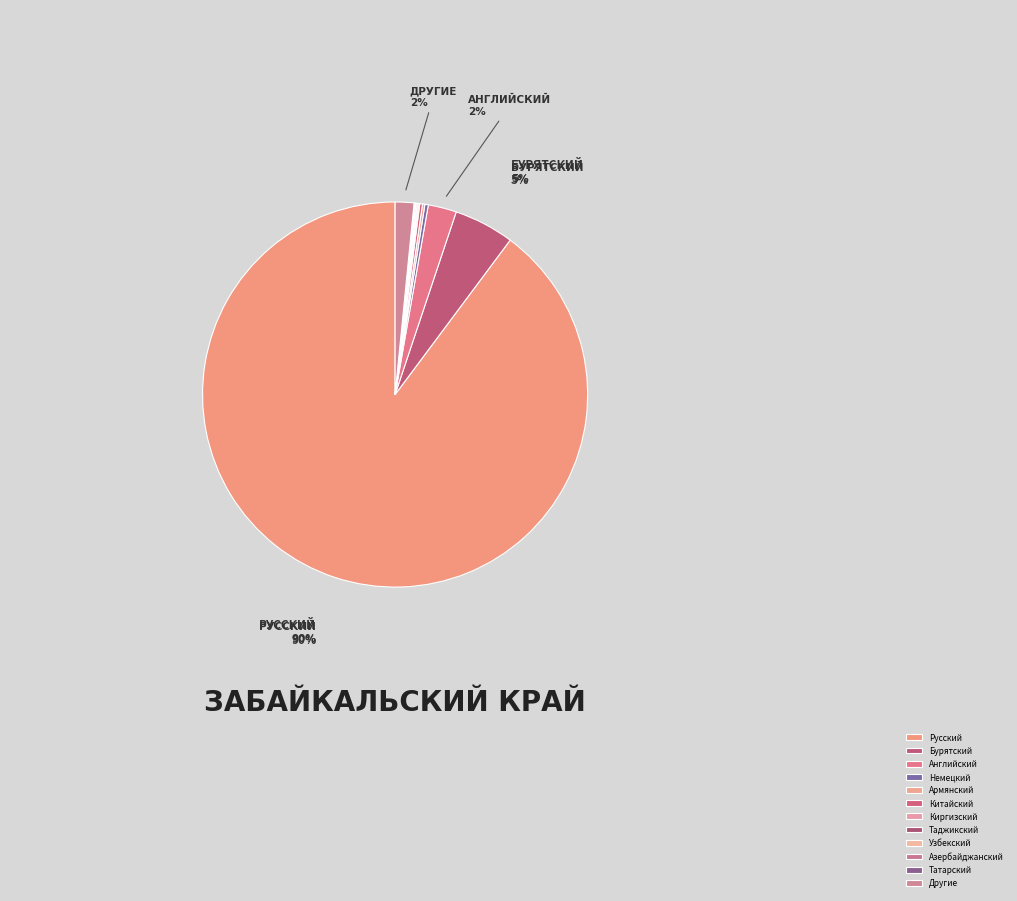

What is the change in value from Бурятский to Немецкий?

-47719